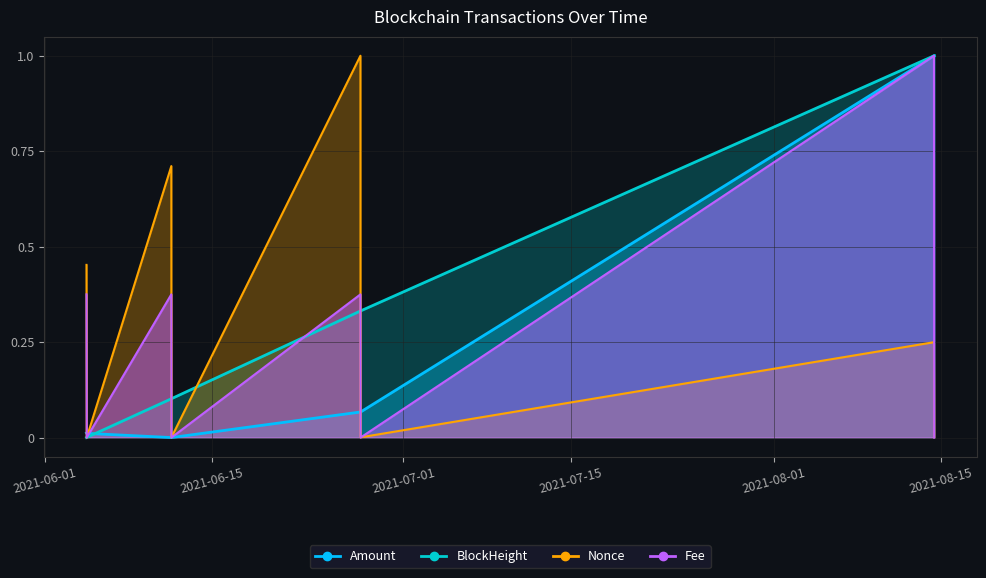

Which series has the largest range (max minus min)?

Amount